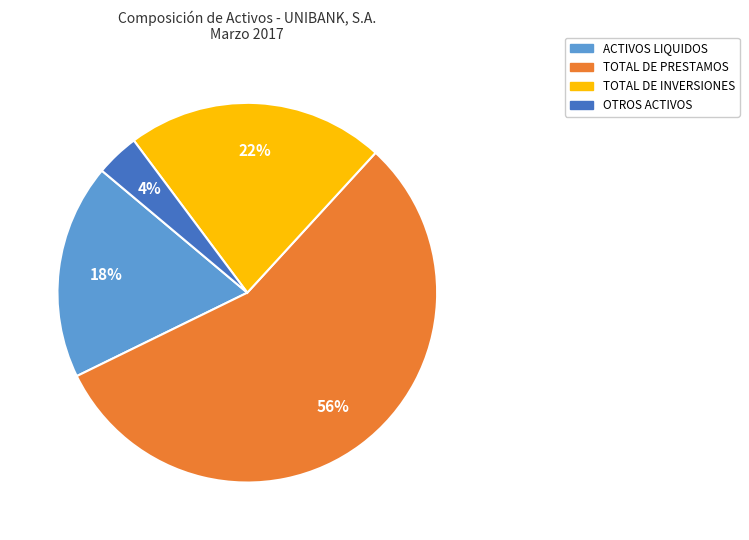

Which category has the smallest portion of the pie?

OTROS ACTIVOS